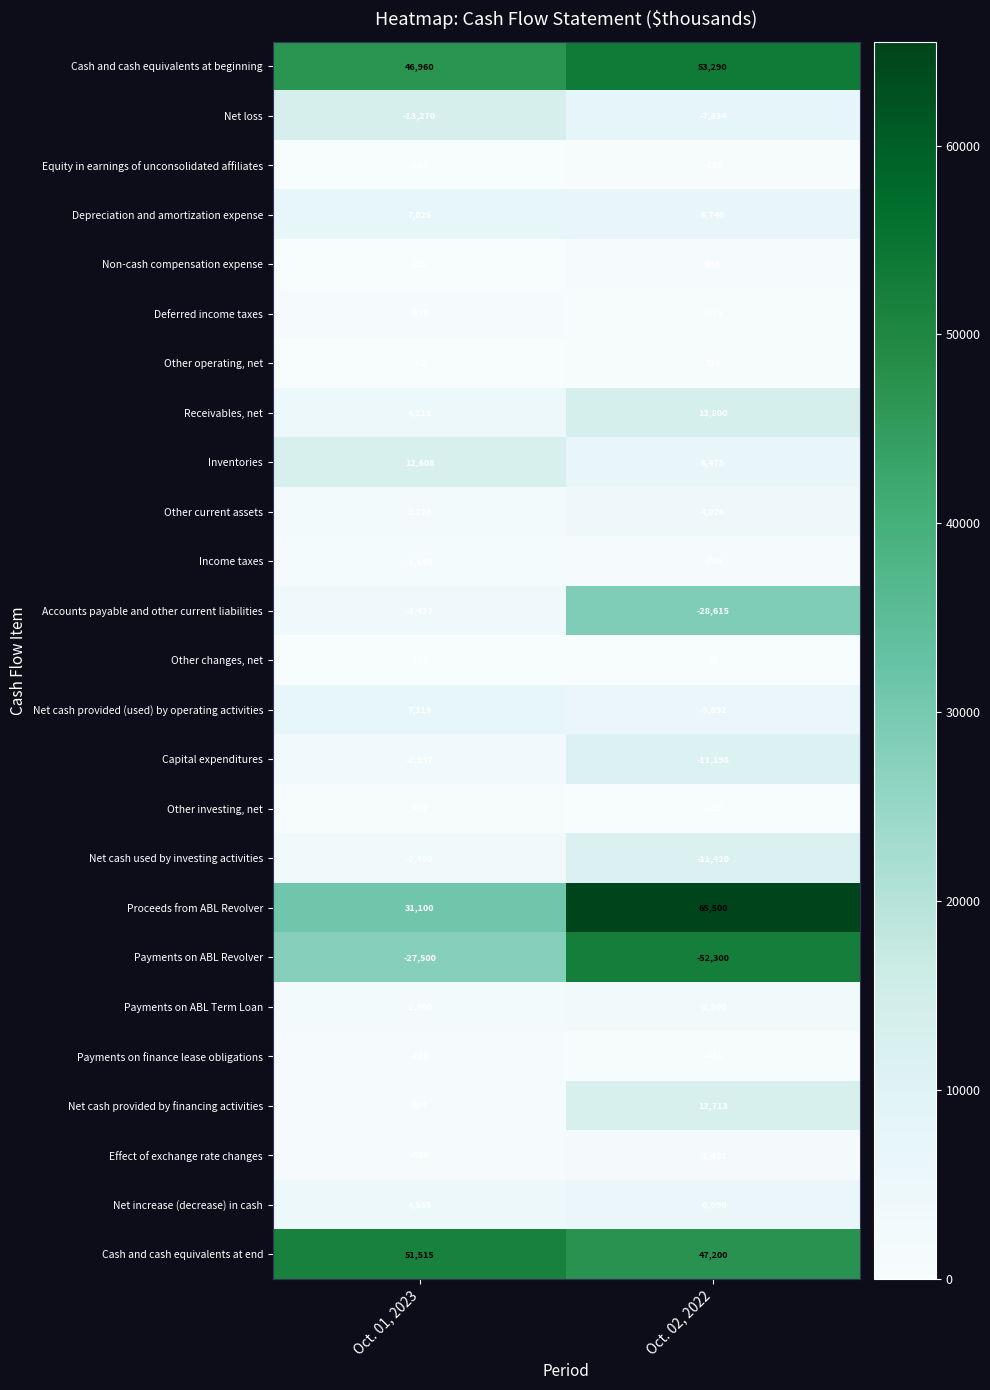

At which category is the sum across all series the highest?

Oct. 01, 2023